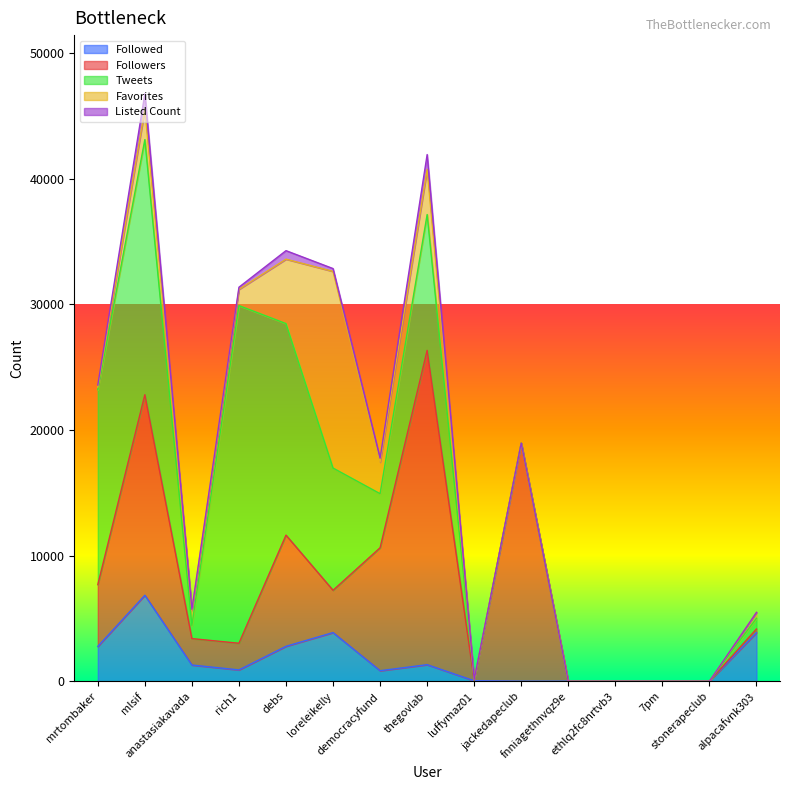

The value of Followers at luffymaz01 is 9. True or false?

False